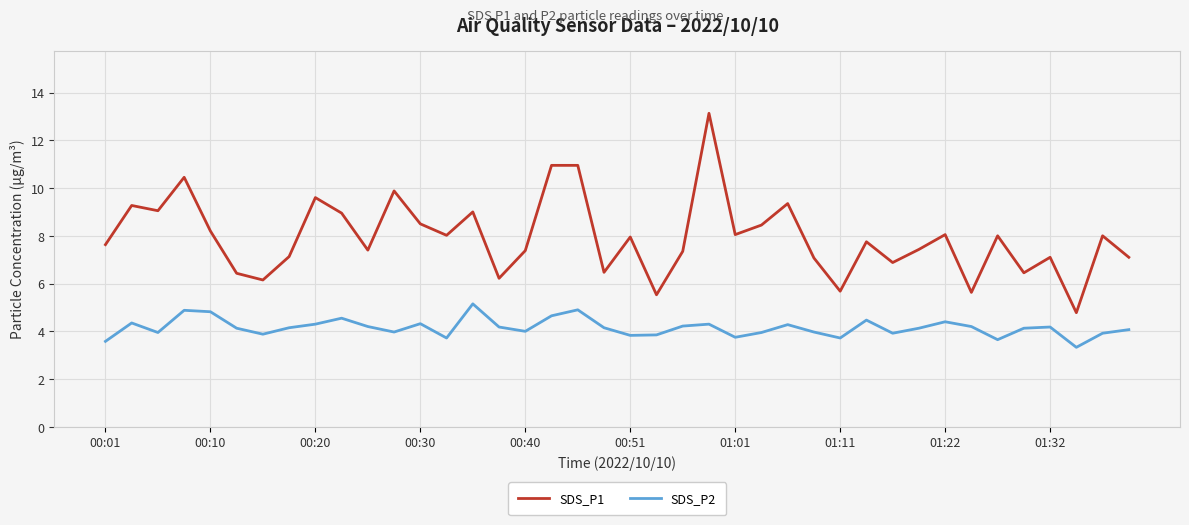

Which series has the largest total across all categories?

SDS_P1